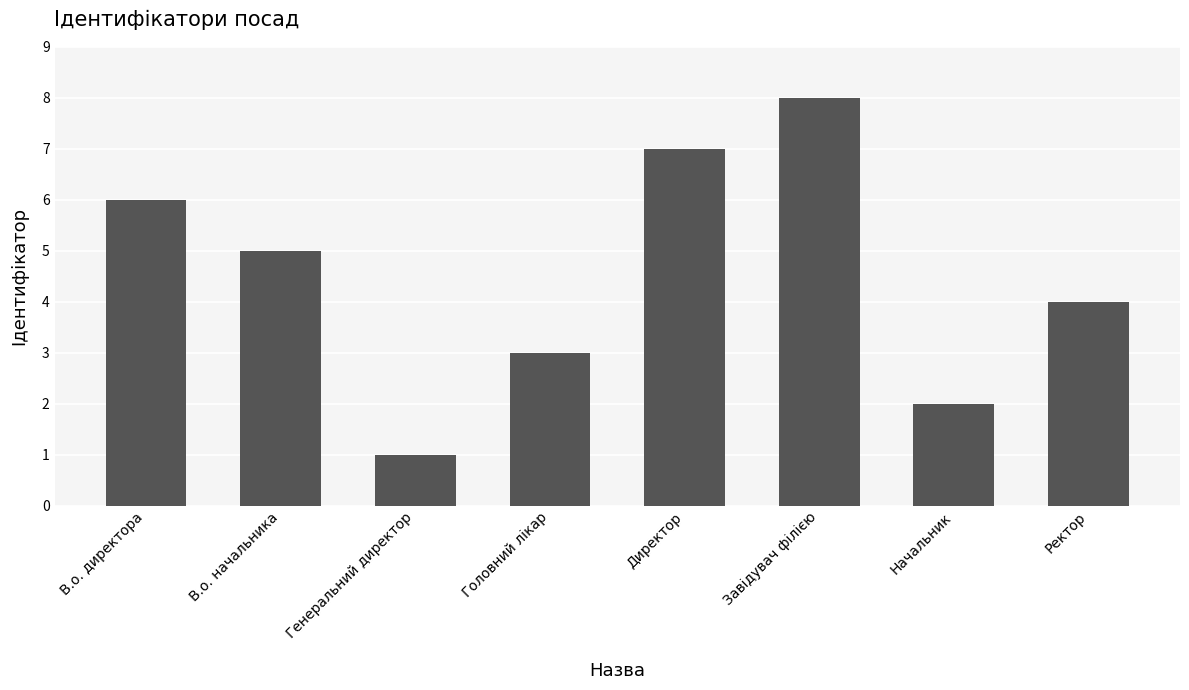

Reading right to left, list all the values displayed in this chart.

4	2	8	7	3	1	5	6